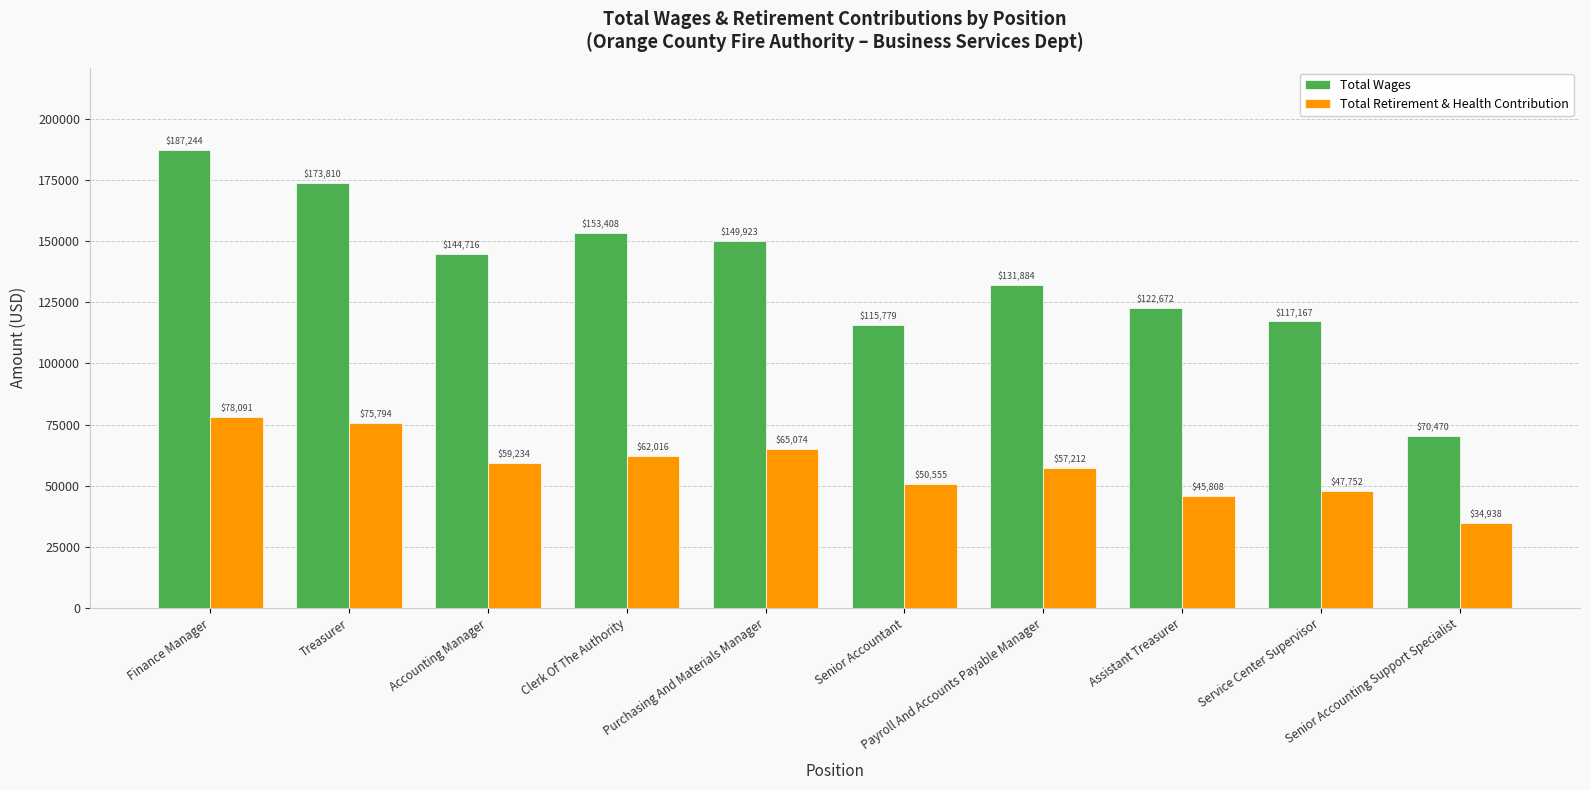

What are all the series names shown in the legend?

Total Wages, Total Retirement & Health Contribution